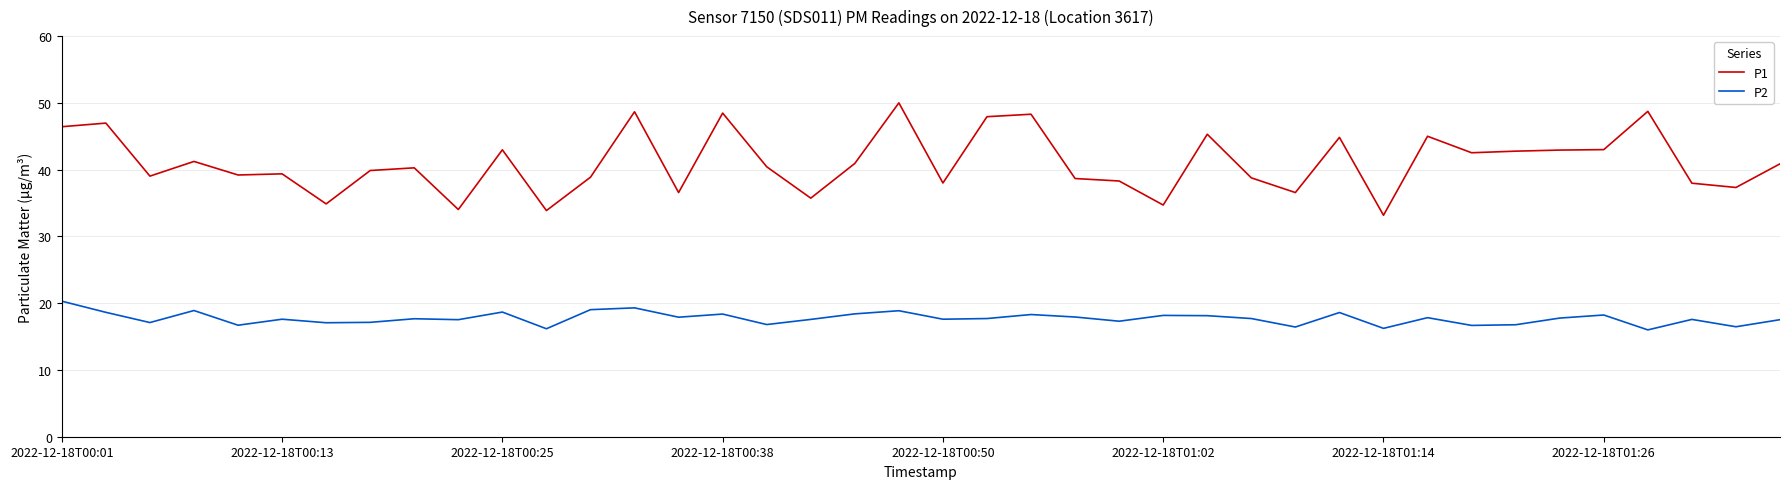

What is the lowest value of the P2 series?

16.0